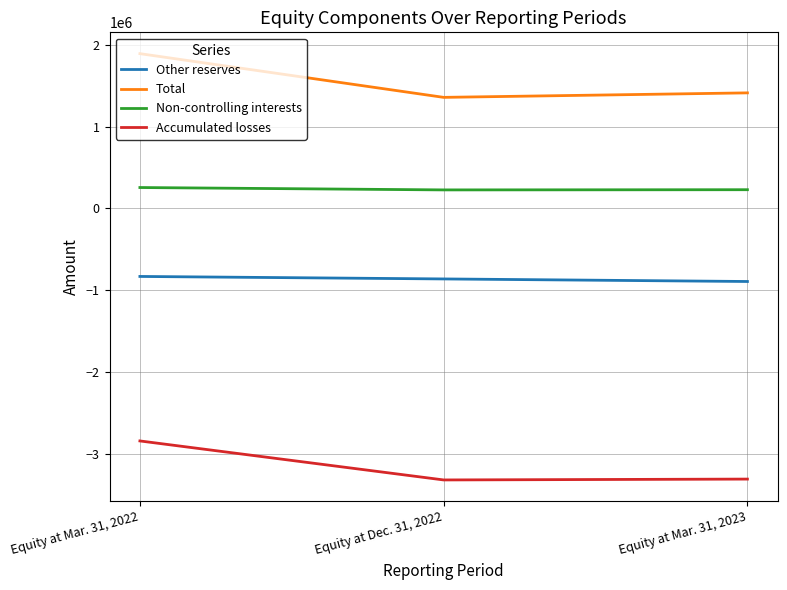

What is the sum of all Non-controlling interests values?

713106